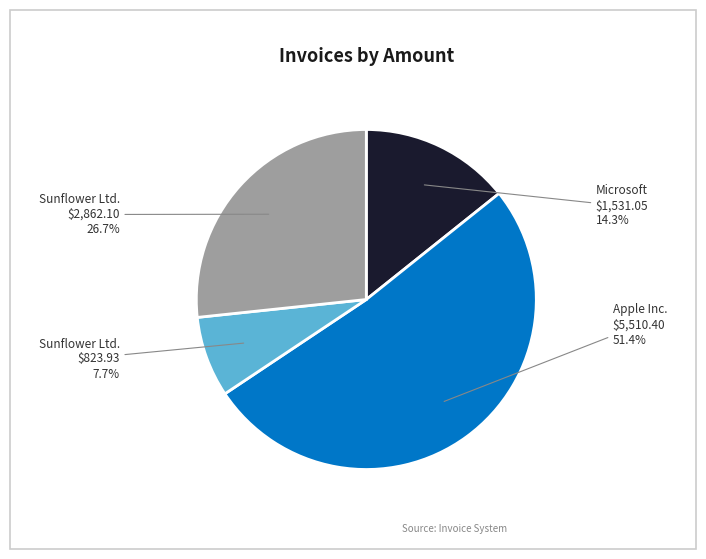

What is the smallest slice in the pie chart?

Sunflower Ltd. $823.93